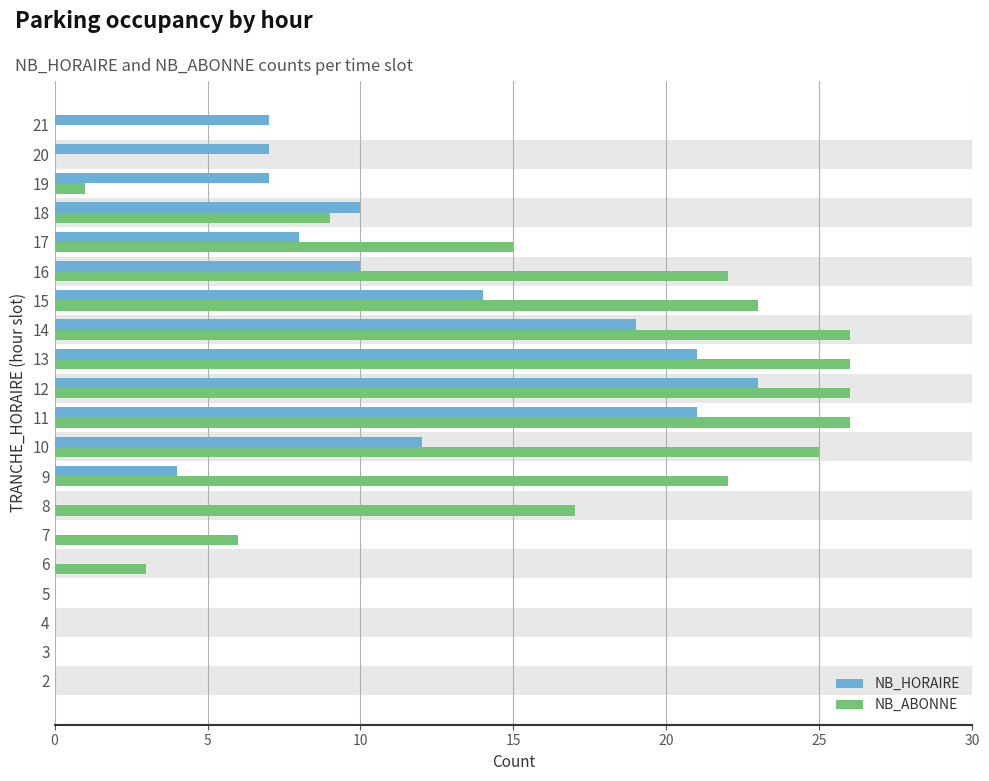

What is the sum of all NB_HORAIRE values?

163